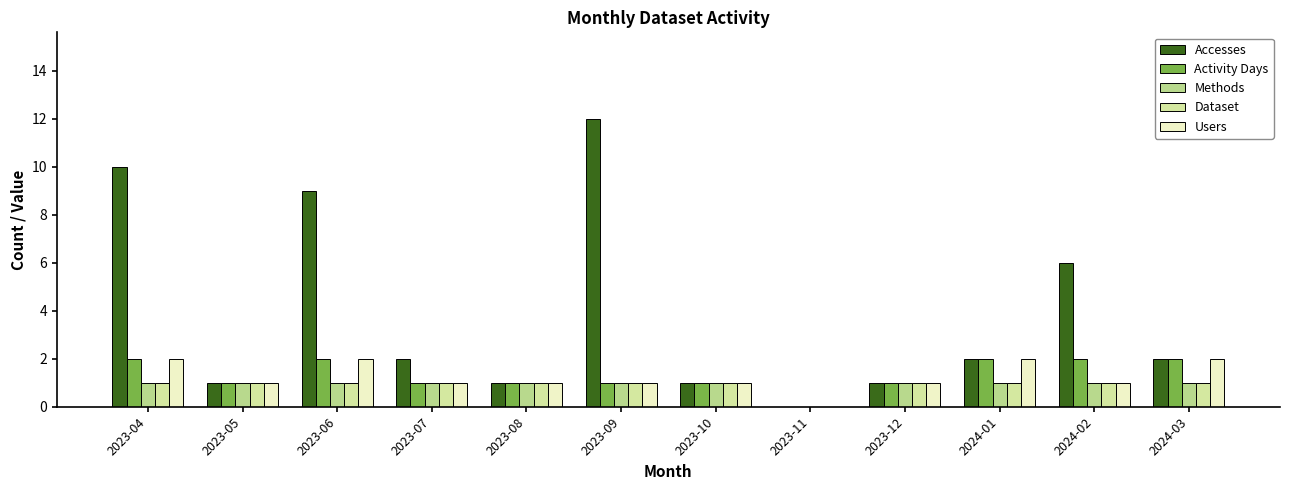

Which series has the widest spread of values?

Accesses